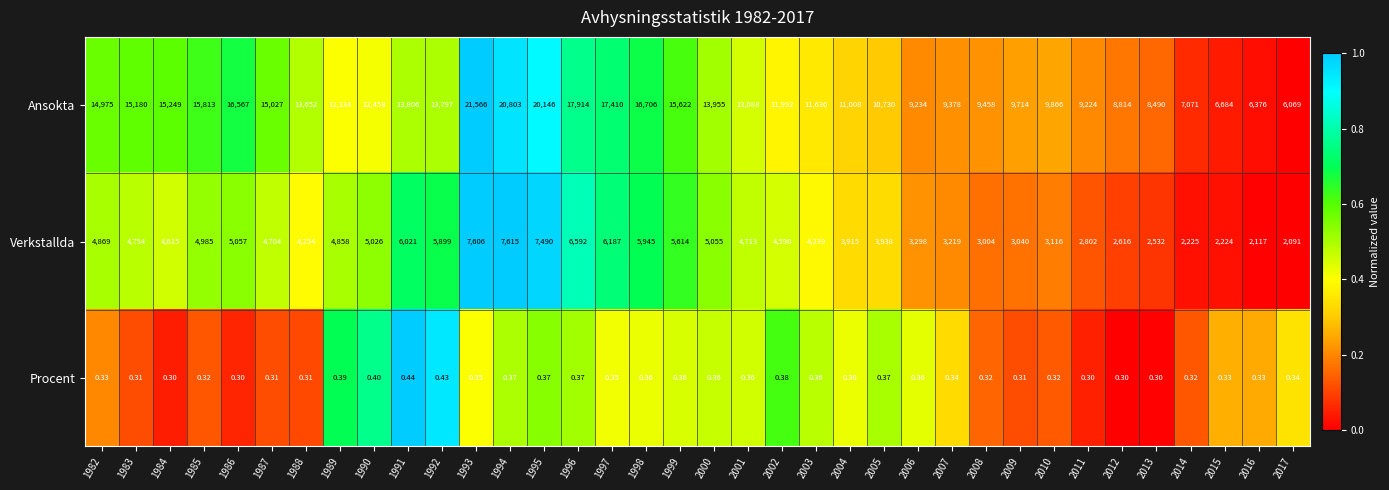

How many categories are shown in the chart?

36